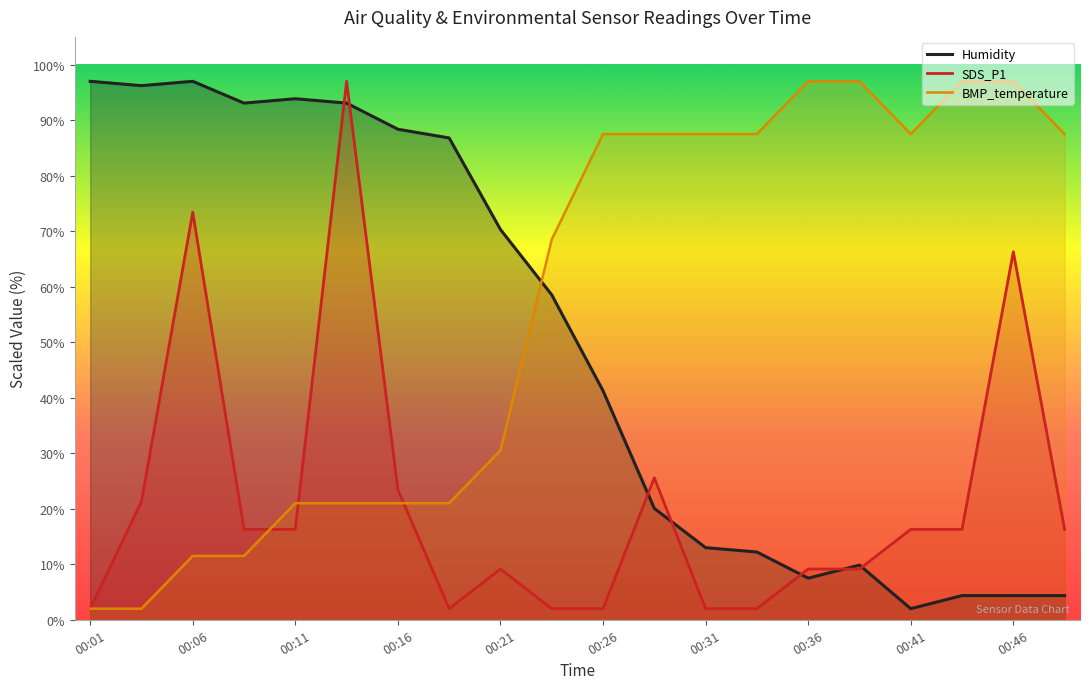

Which series ends up on top after the final intersection of SDS_P1 and Humidity?

SDS_P1